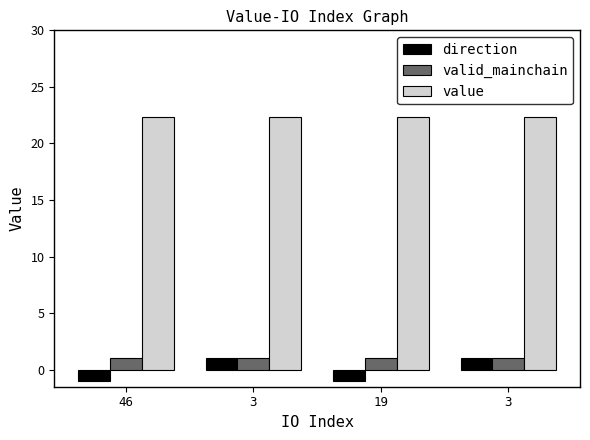

Count the number of categories in the chart.

4